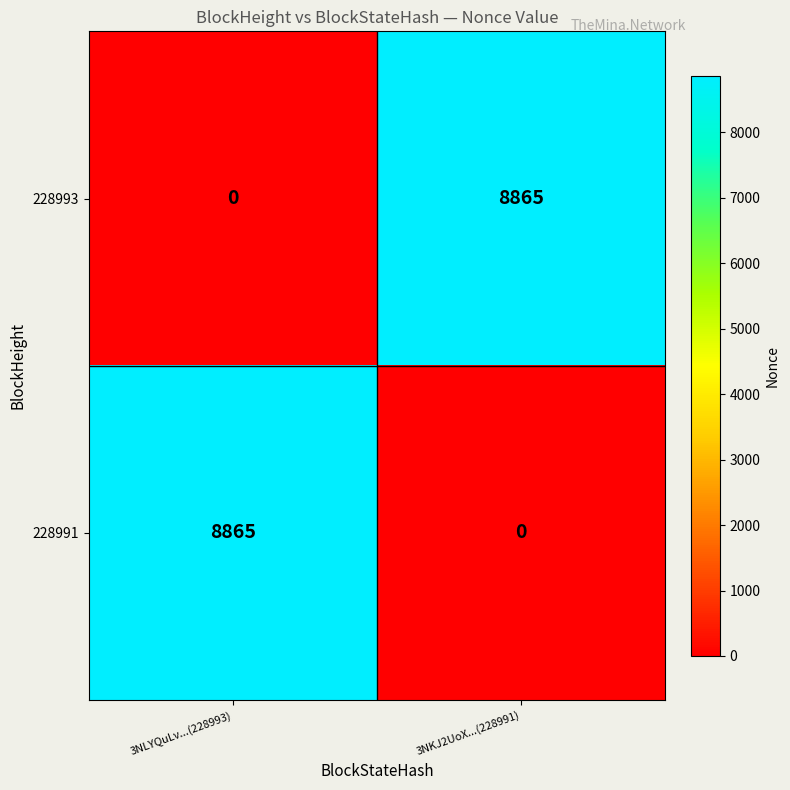

What is the difference between the highest and lowest values at 3NKJ2UoX...(228991)?

8865